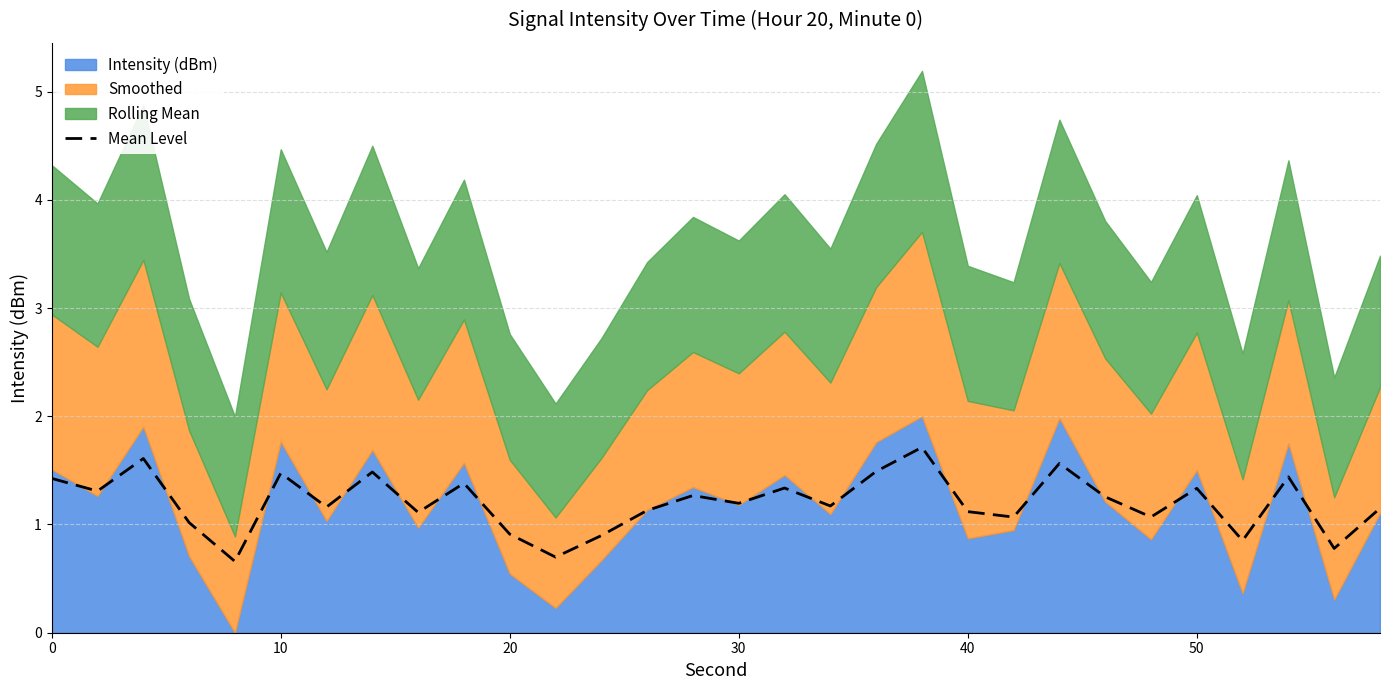

True or false: Mean Level has a value of 1.3 at 50.

True